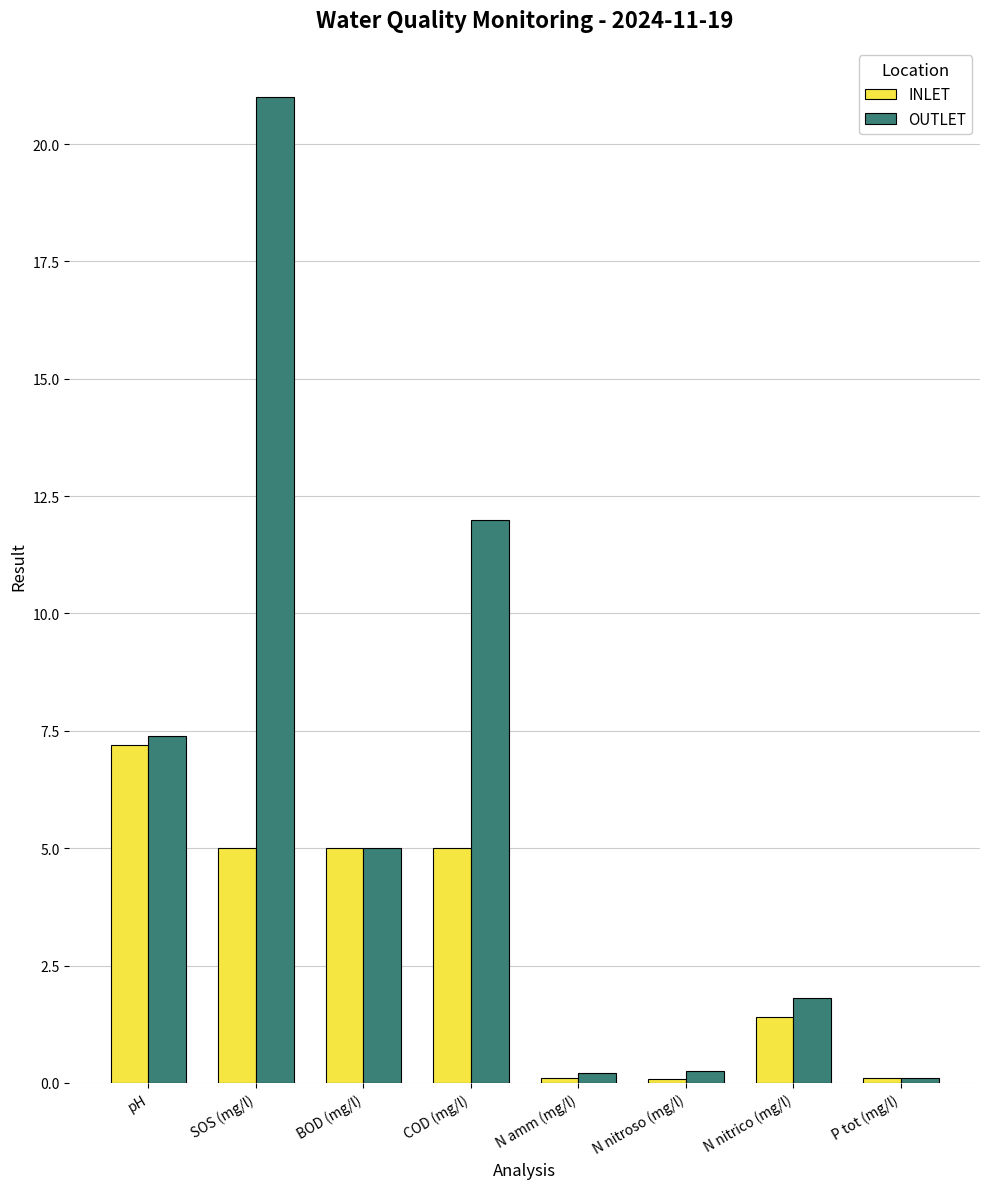

What is the lowest value of the INLET series?

0.1